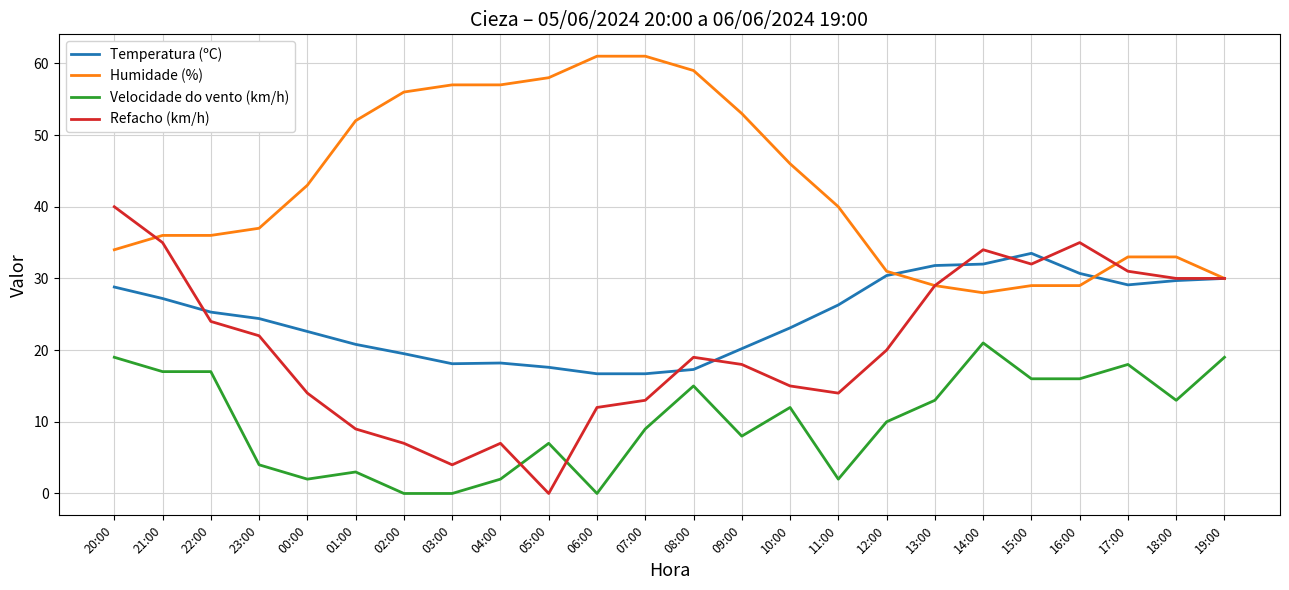

What is the difference between the maximum and second lowest values in the Refacho (km/h) series?

36.0